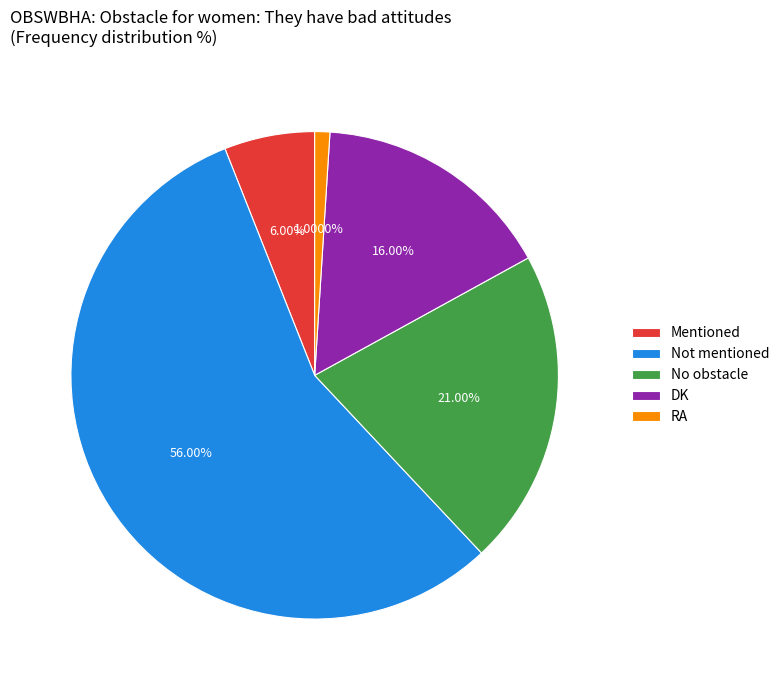

Which has a higher value, RA or Not mentioned?

Not mentioned